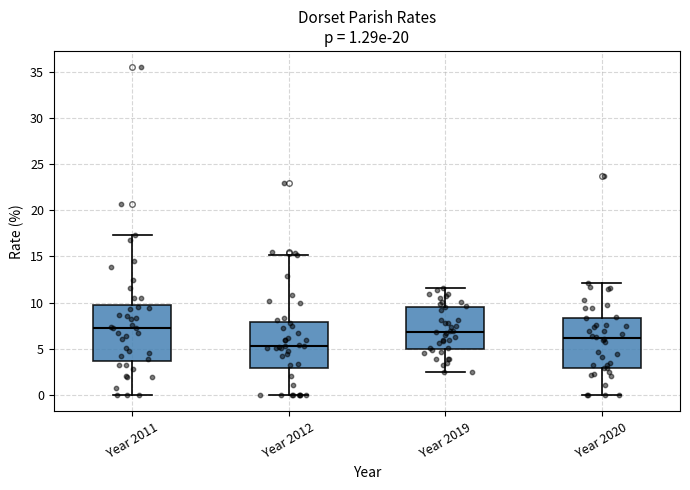

Comparing the boxes themselves (not the whiskers), which one is the tallest?

Year 2011